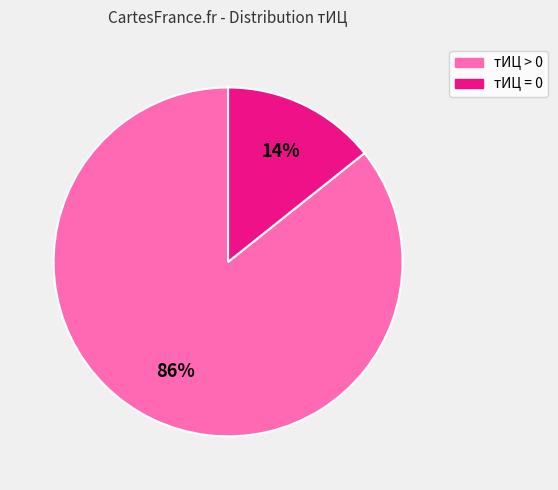

The тИЦ > 0 slice represents 86% of the pie. True or false?

True